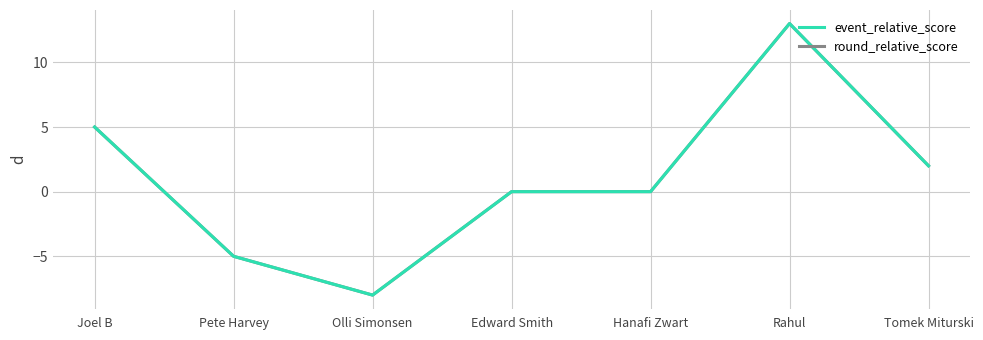

How many distinct data groups are displayed?

2